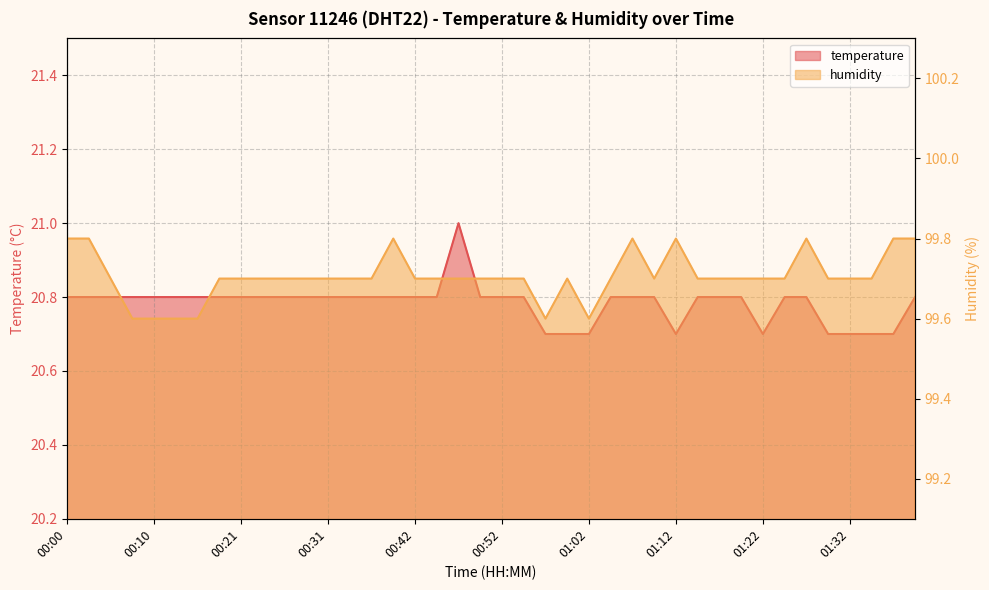

True or false: temperature and humidity cross at least once.

False